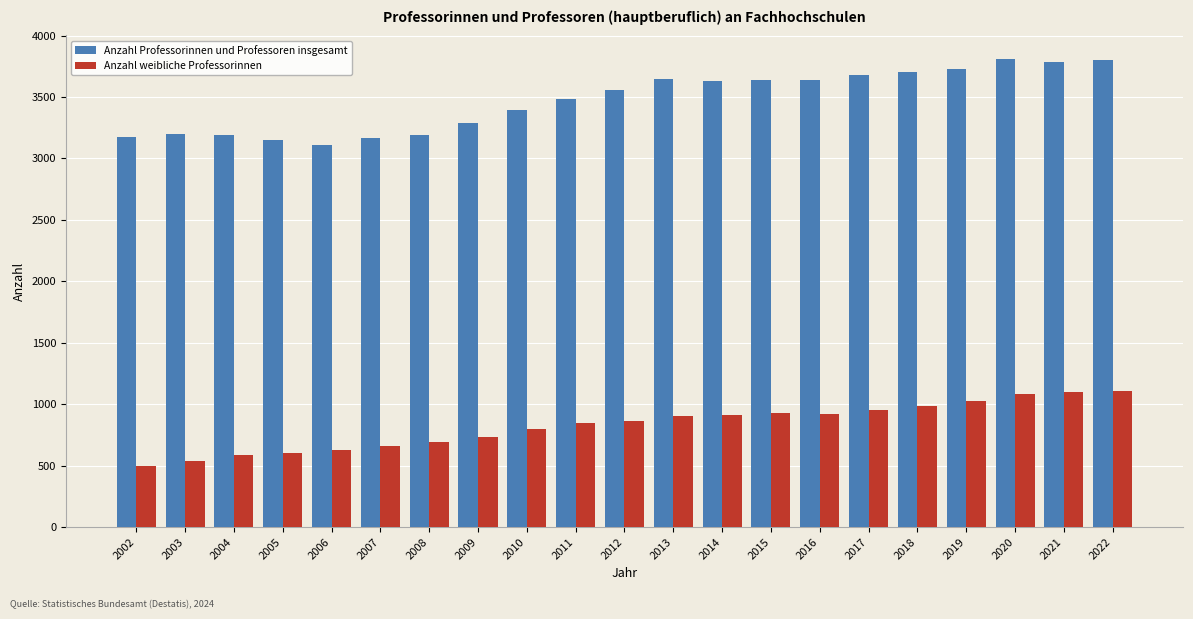

What is the total value across all series at 2017?

4630